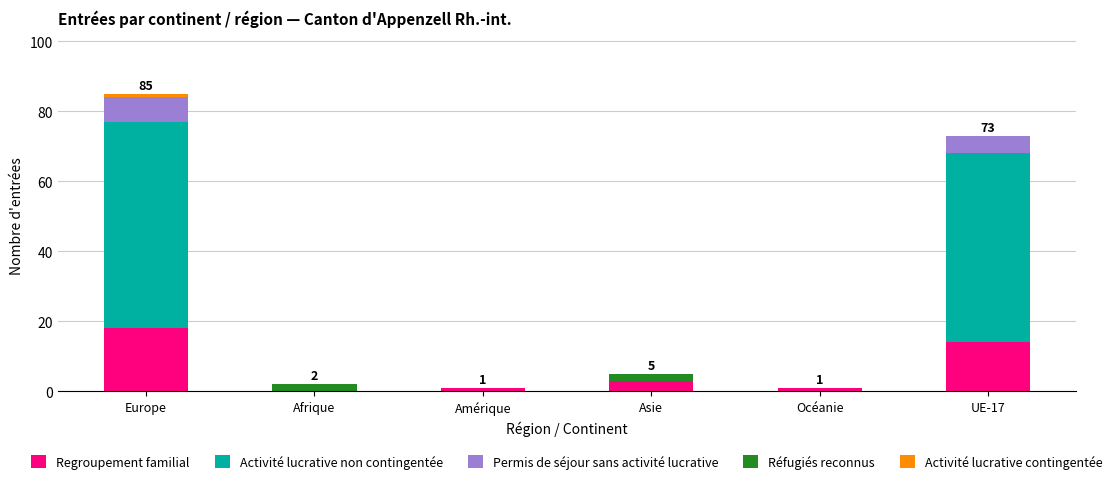

What is the maximum value for Regroupement familial?

18